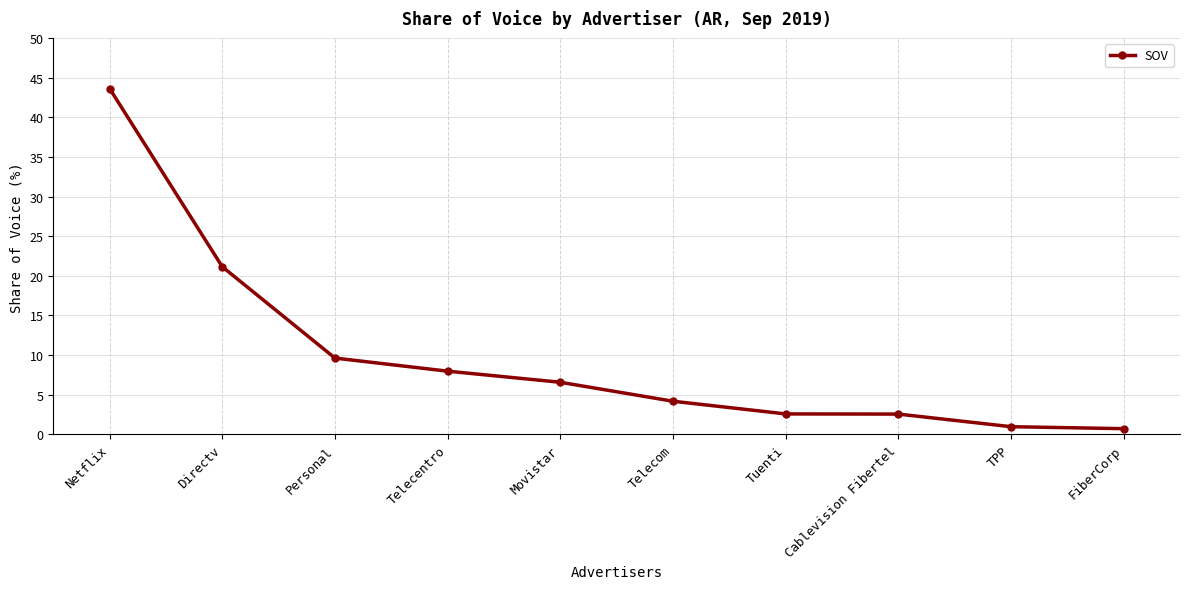

Is it true that the value at Netflix is 29.4?

False